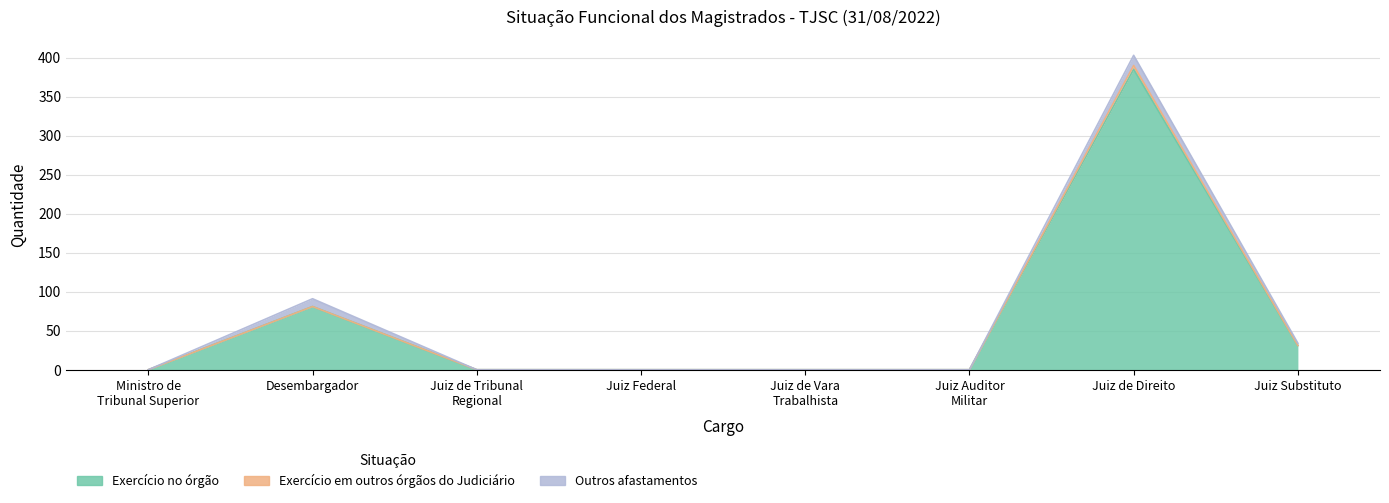

At which category does Exercício em outros órgãos do Judiciário reach its first local peak?

Juiz de Direito